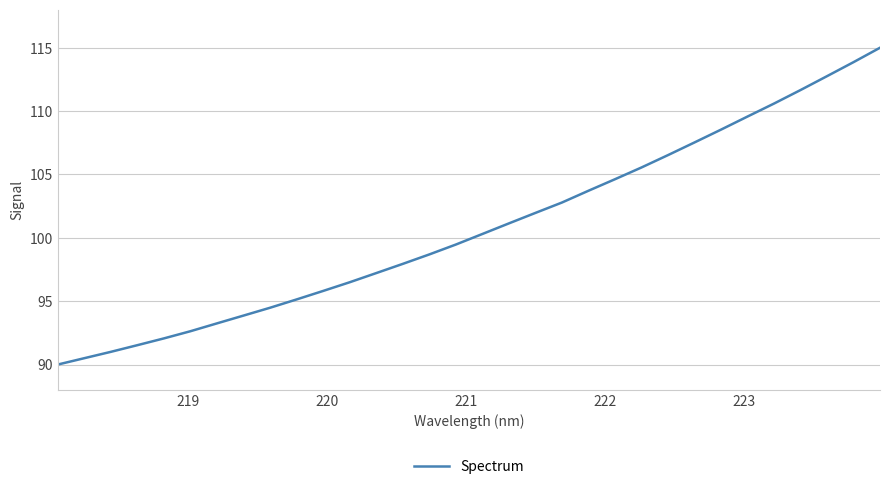

Does the chart display data point markers on the line(s)?

No